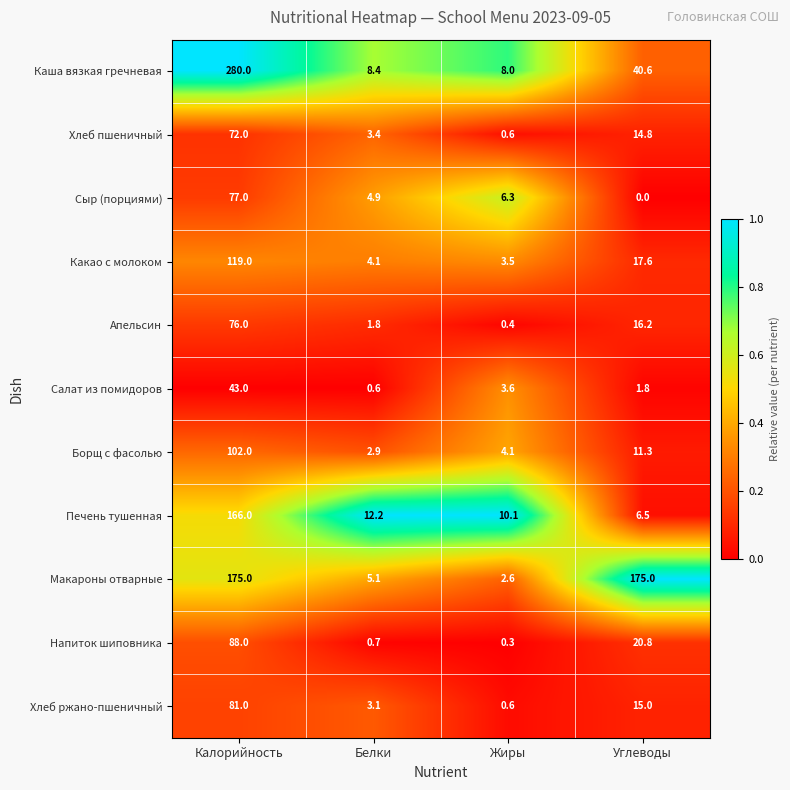

What is the maximum value for Напиток шиповника?

88.0